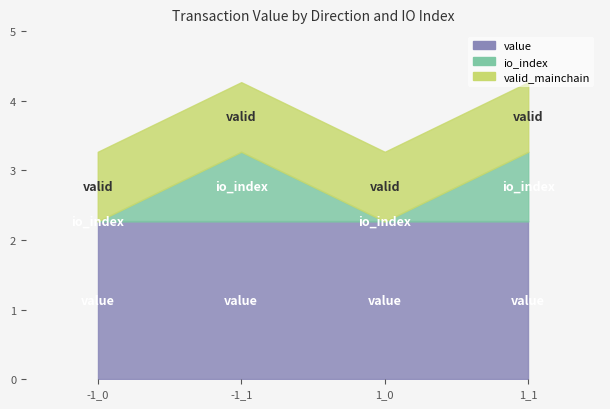

True or false: io_index has a value of 1.0 at -1_1.

True